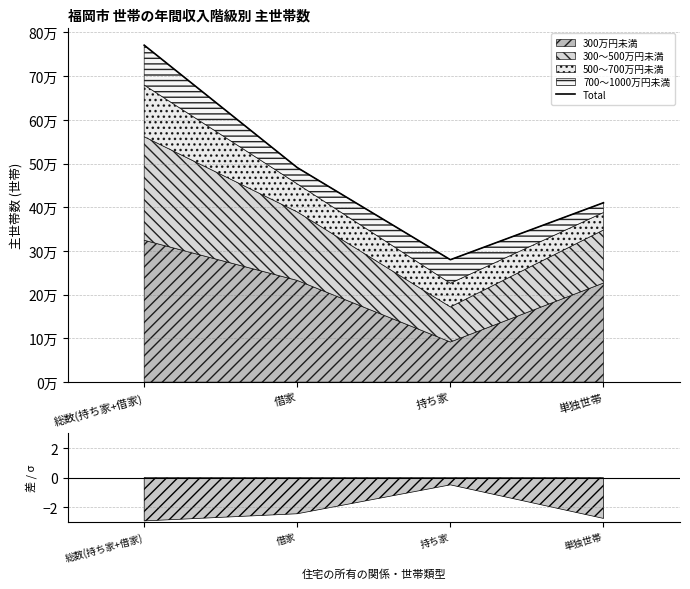

Rank the categories by value from highest to lowest.

総数(持ち家+借家), 借家, 単独世帯, 持ち家